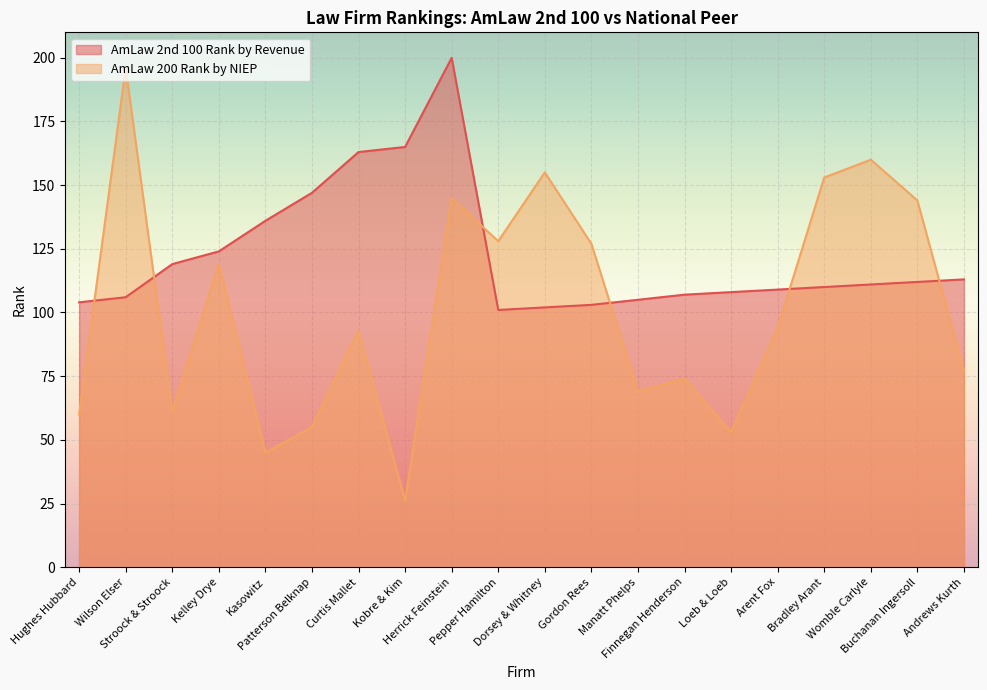

What is the average value of the AmLaw 2nd 100 Rank by Revenue series?

122